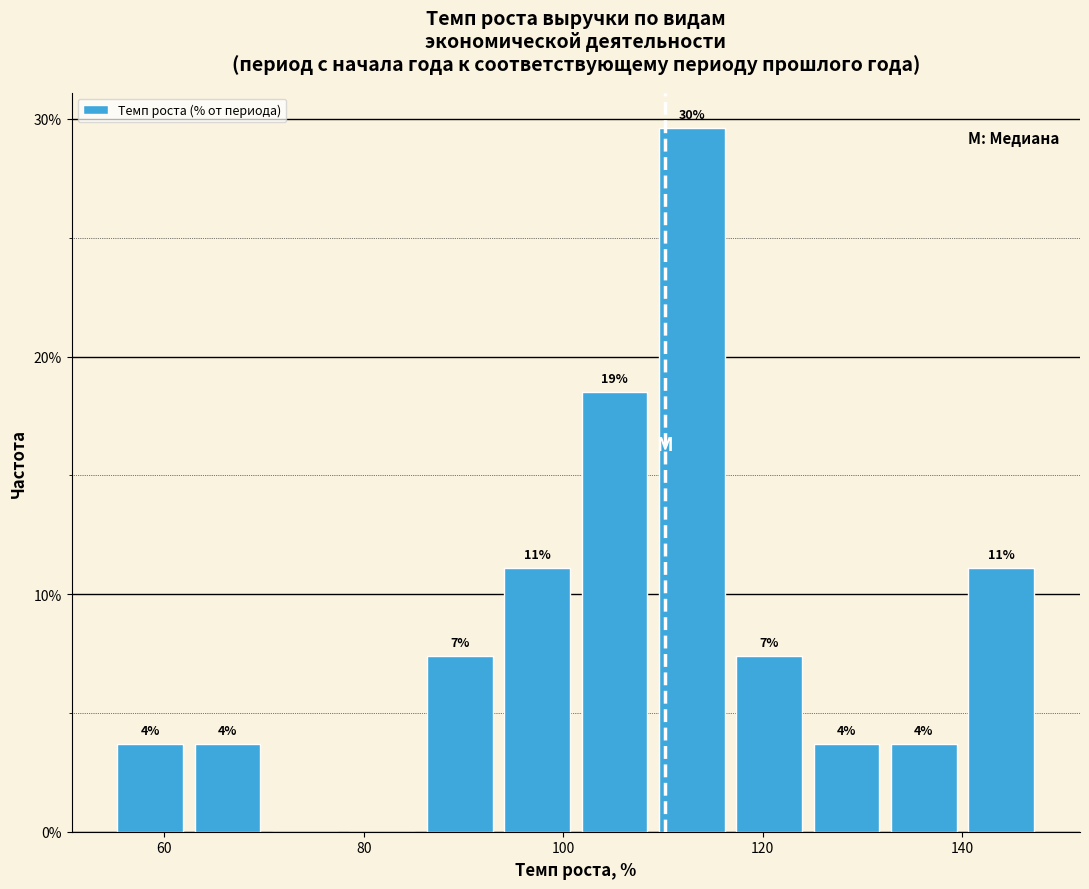

Around what value on the x-axis is the tallest bar? Give the approximate position of its centre, as read against the axis.

112